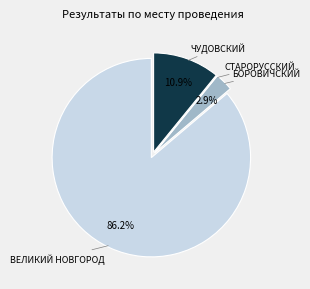

Is there a majority slice in this chart?

Yes